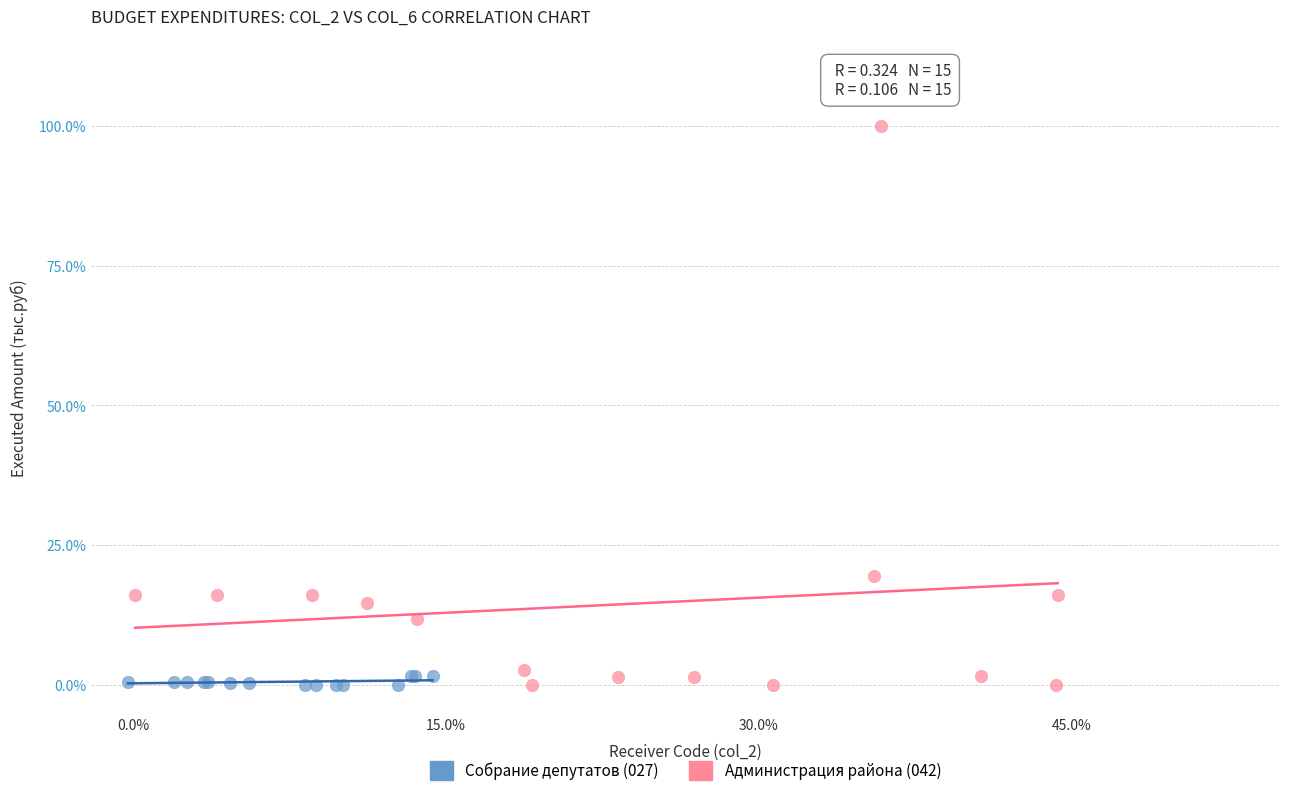

Which series reaches the maximum Y coordinate?

Администрация района (042)